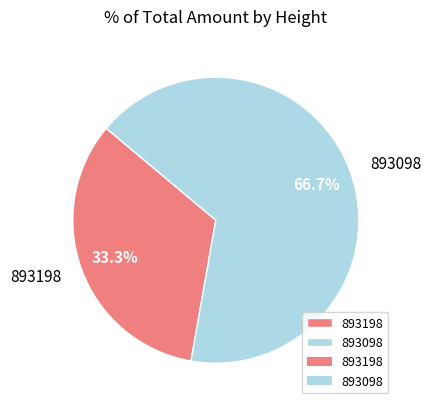

Is it true that 893198 is 33% of the pie?

True